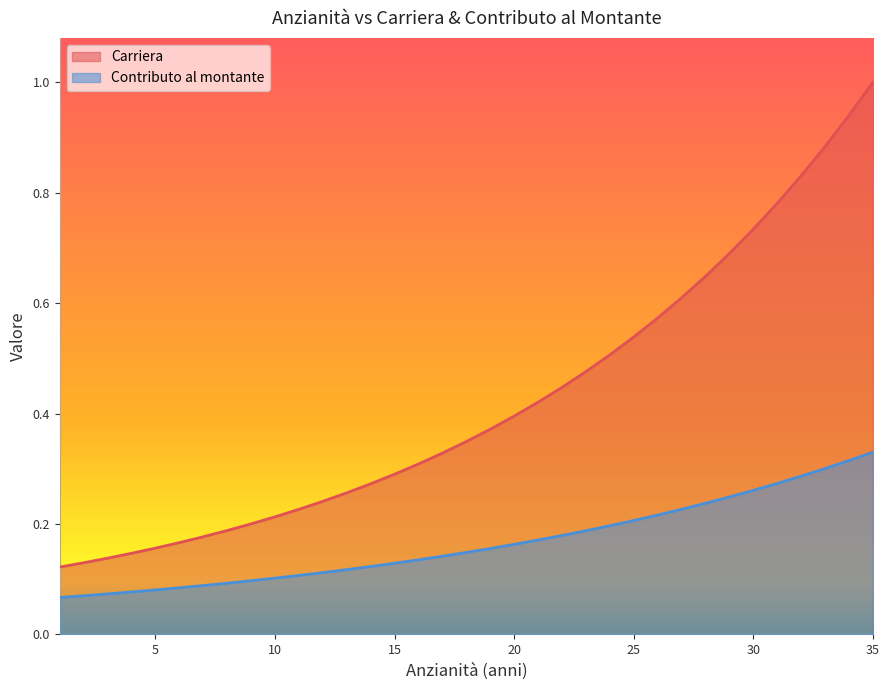

Is it true that Contributo al montante equals 0.2 at 29?

True